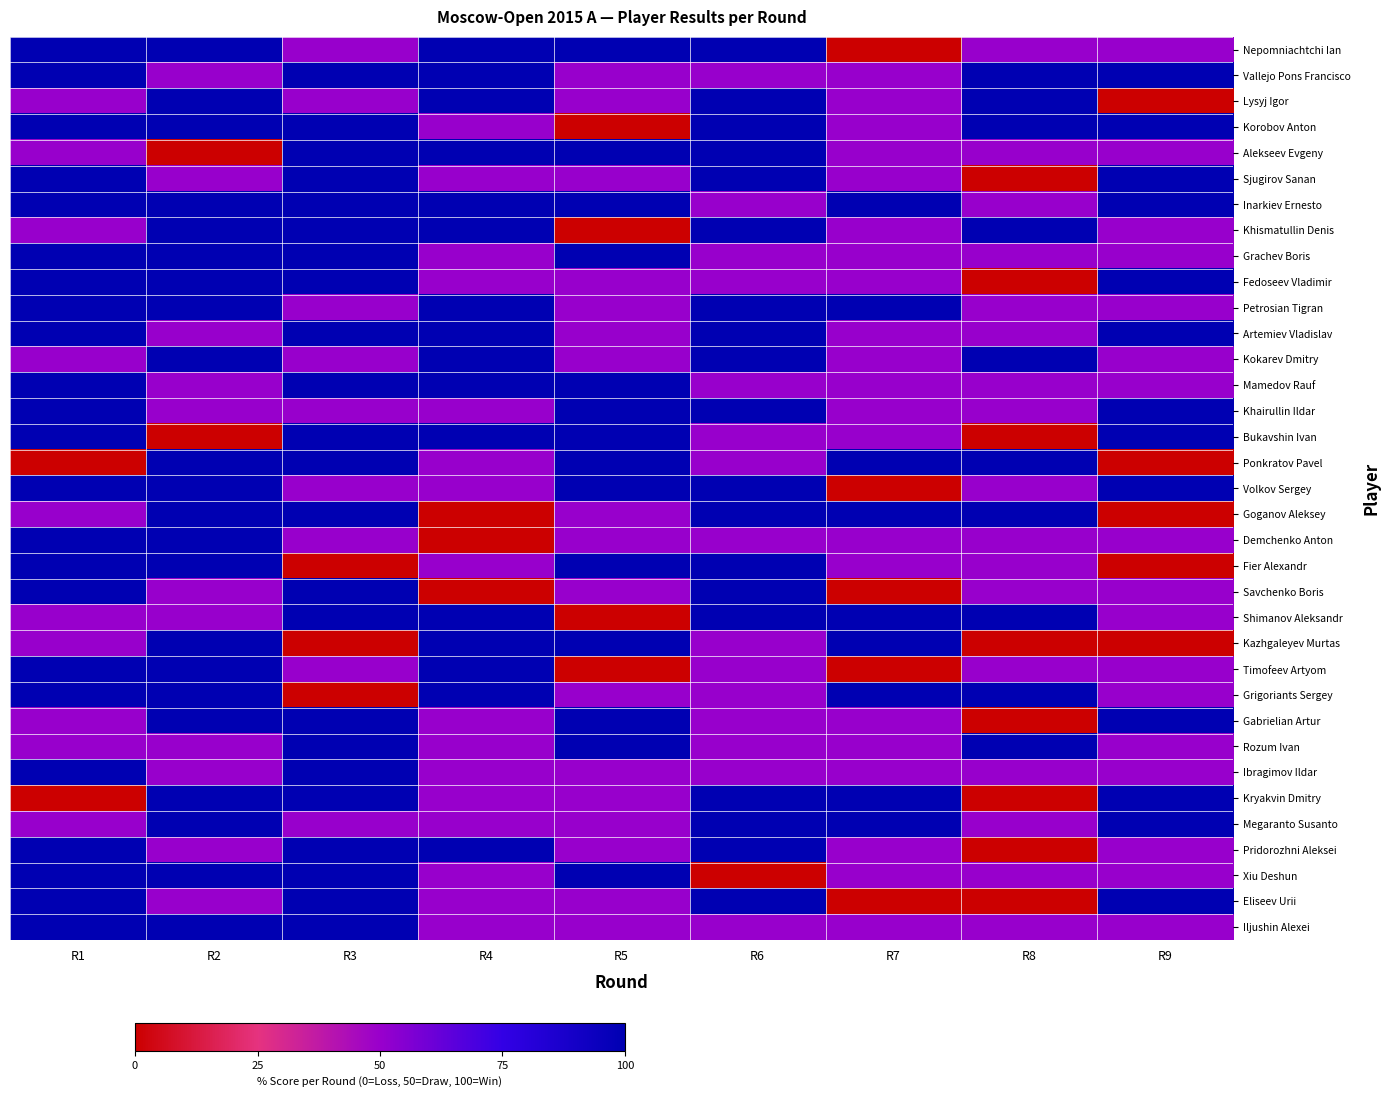

Which series has the largest range (max minus min)?

Nepomniachtchi Ian